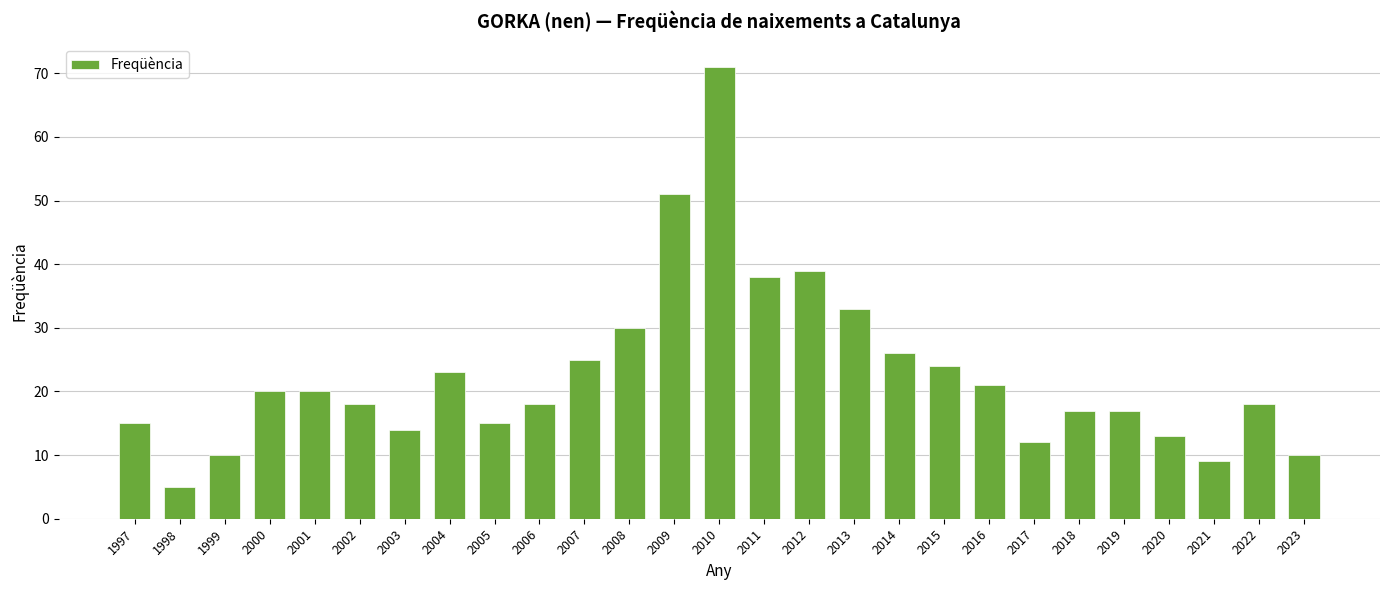

What is the change in value from 2005 to 2007?

+10